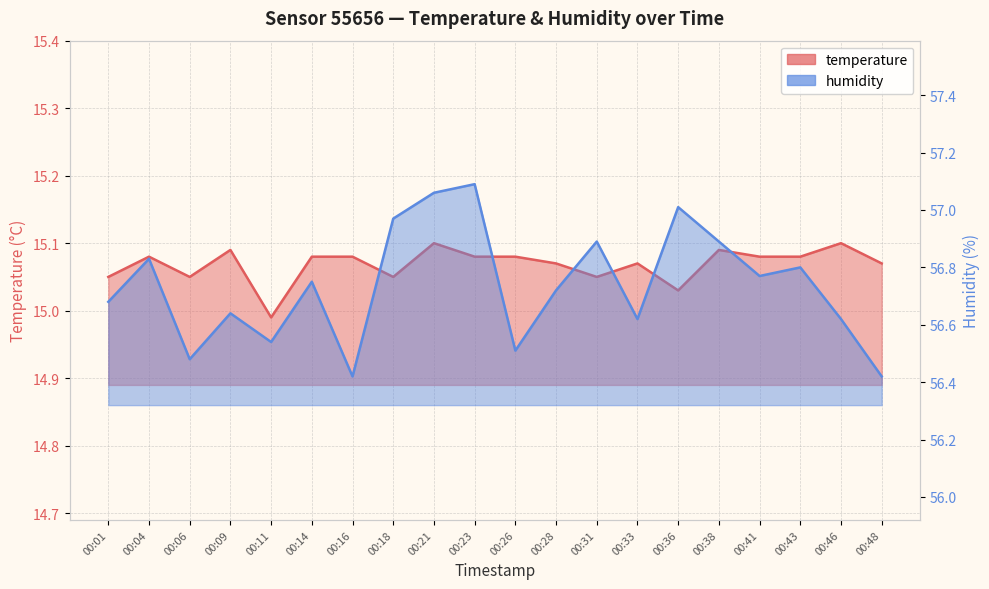

True or false: temperature and humidity cross at least once.

False